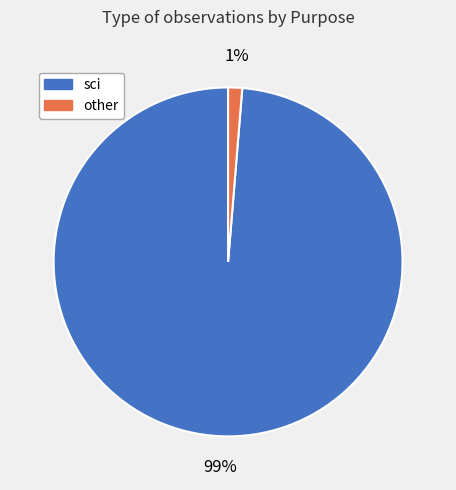

Is there any slice that represents more than half of the pie?

Yes